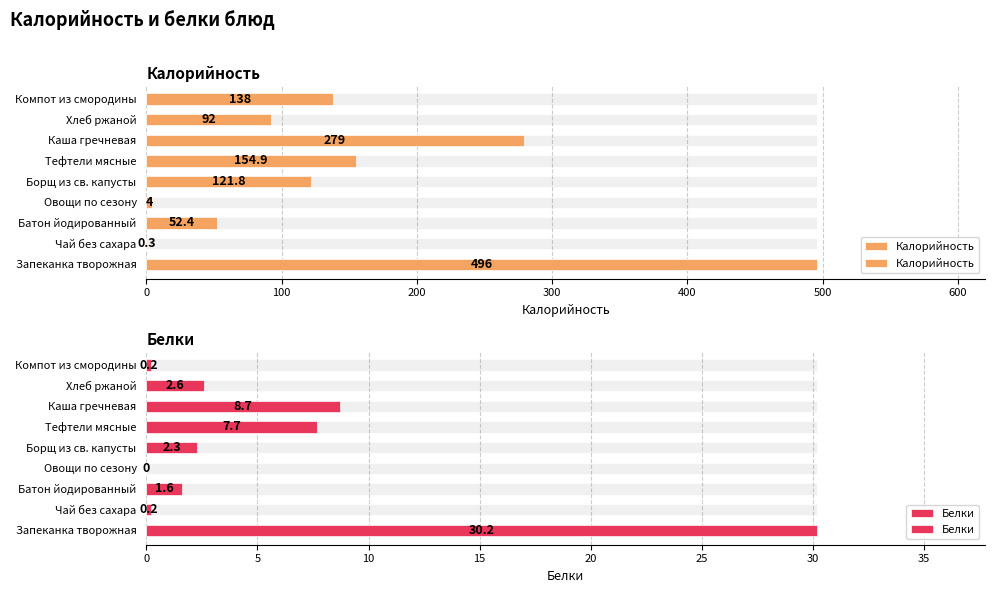

What position from the right is Тефтели мясные?

4